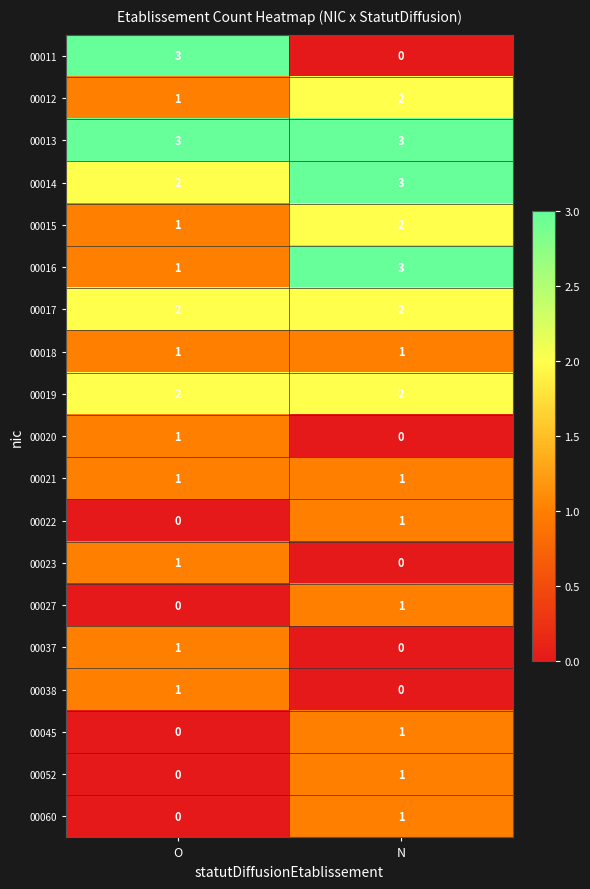

What is the sum of the 00019 values at N and O?

4